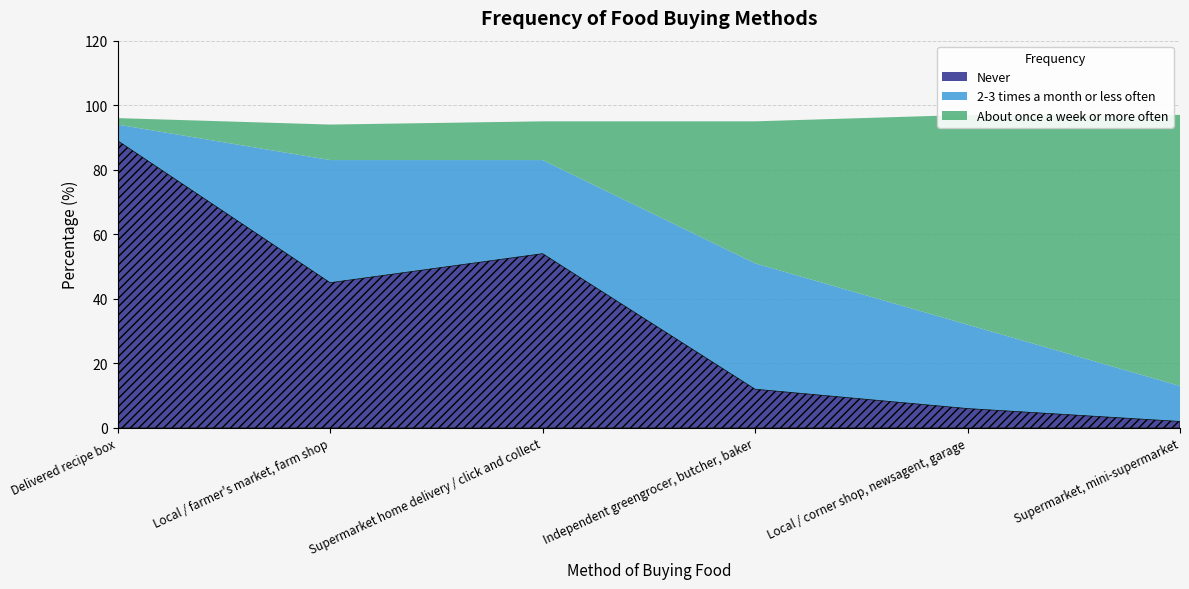

What is the label of the 6th point from the right?

Delivered recipe box